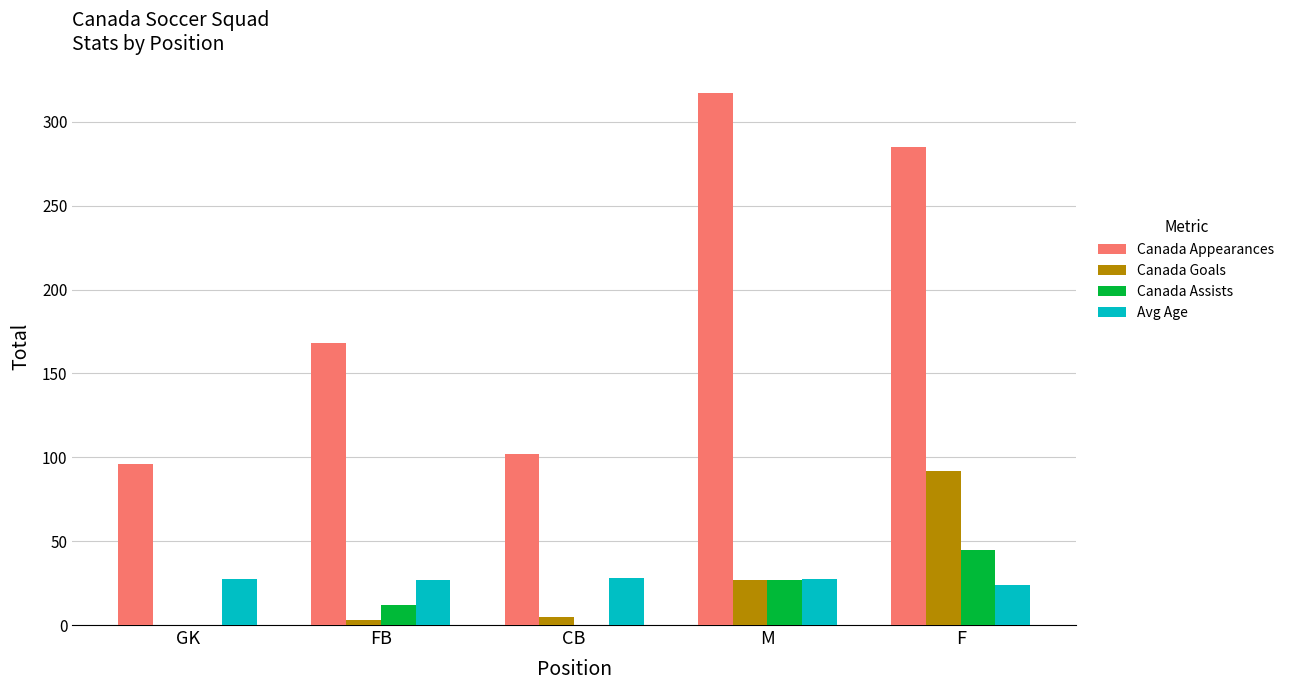

What is the spread (max minus min) of values at M?

290.0